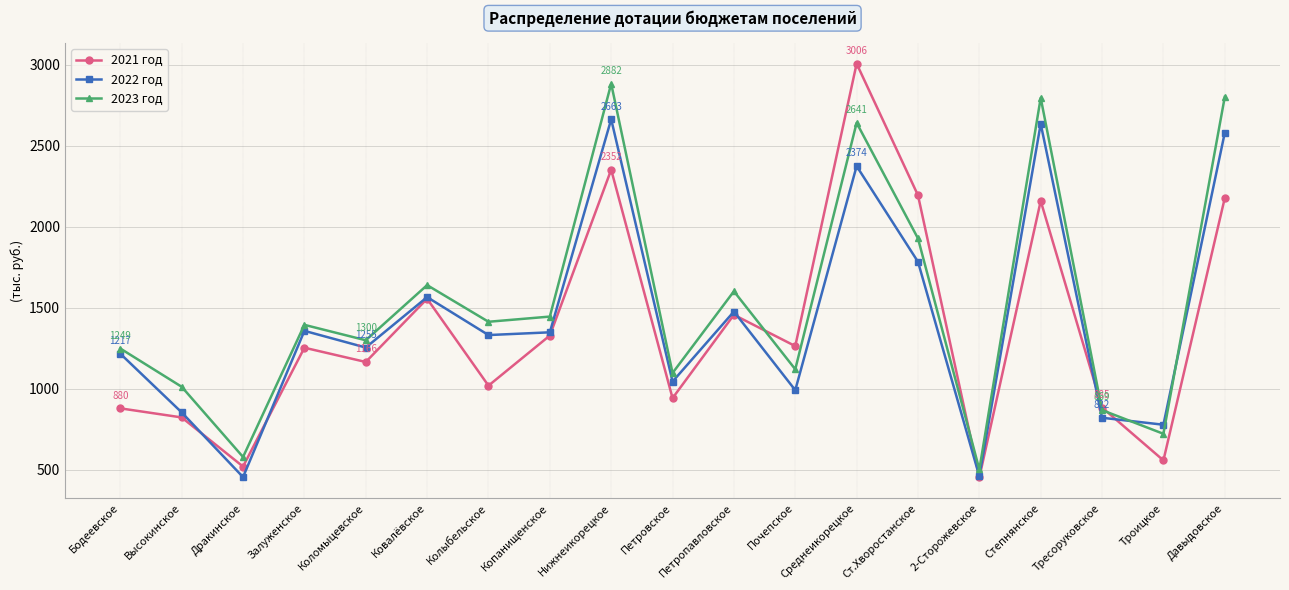

Rank the series at Нижнеикорецкое from highest to lowest value.

2023 год, 2022 год, 2021 год